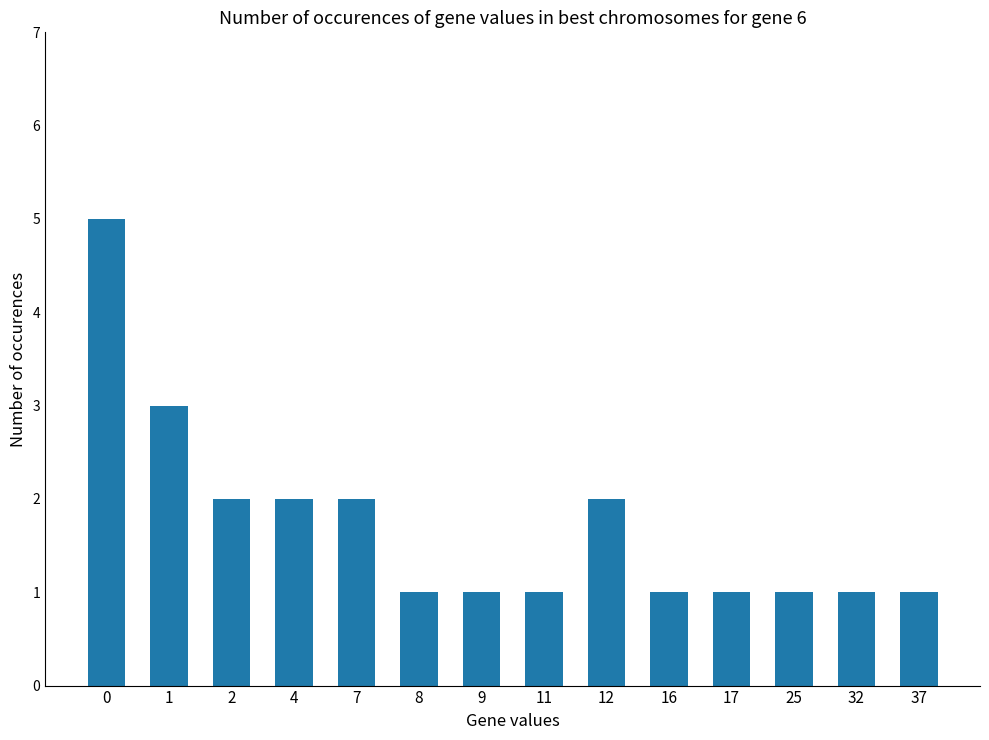

What is the difference between the maximum and minimum values?

4